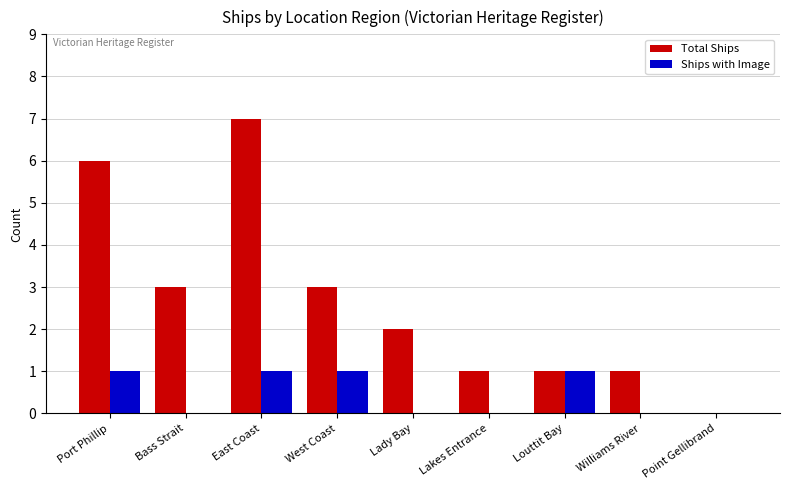

What is the total value across all series at Williams River?

1